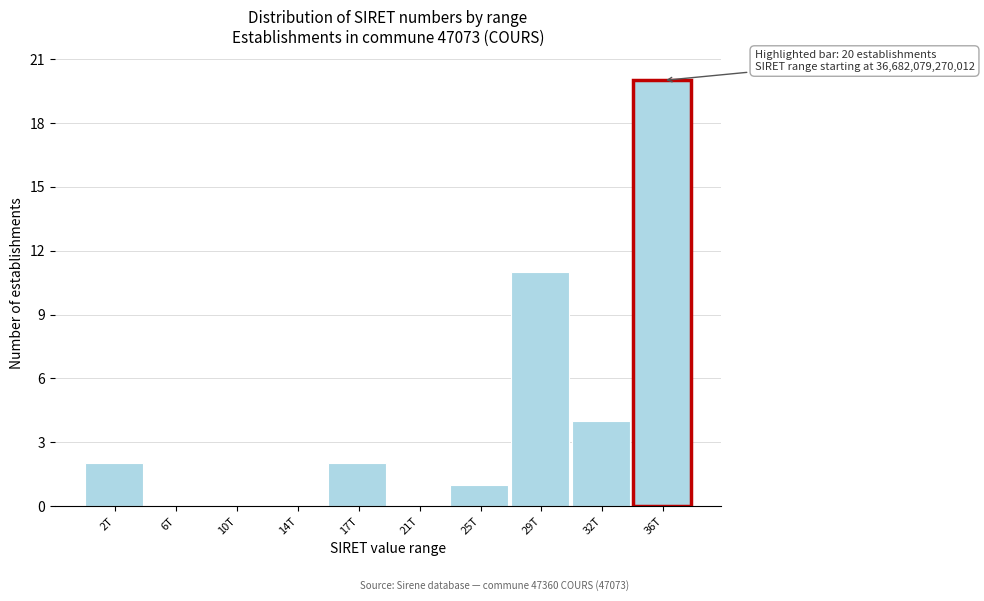

Reading left to right, what are all the values shown in this chart?

2T=2	6T=0	10T=0	14T=0	17T=2	21T=0	25T=1	29T=11	32T=4	36T=20